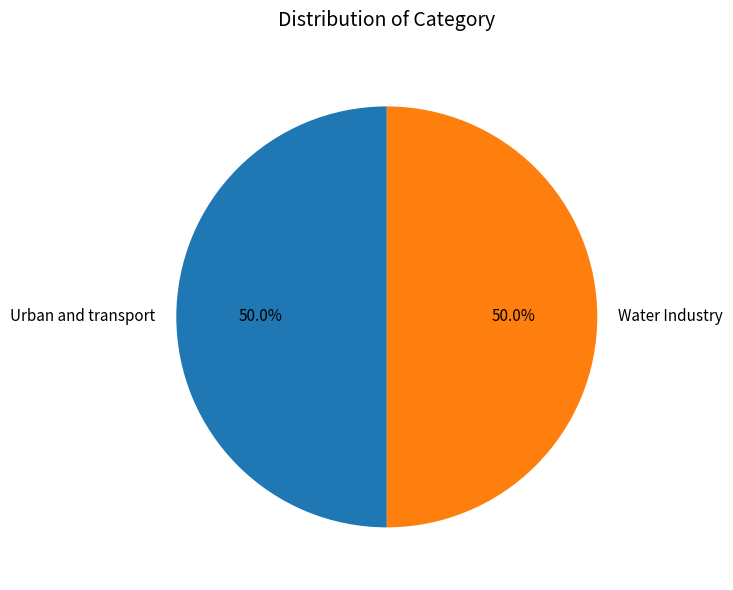

Is the sum of Urban and transport and Water Industry greater than half?

Yes